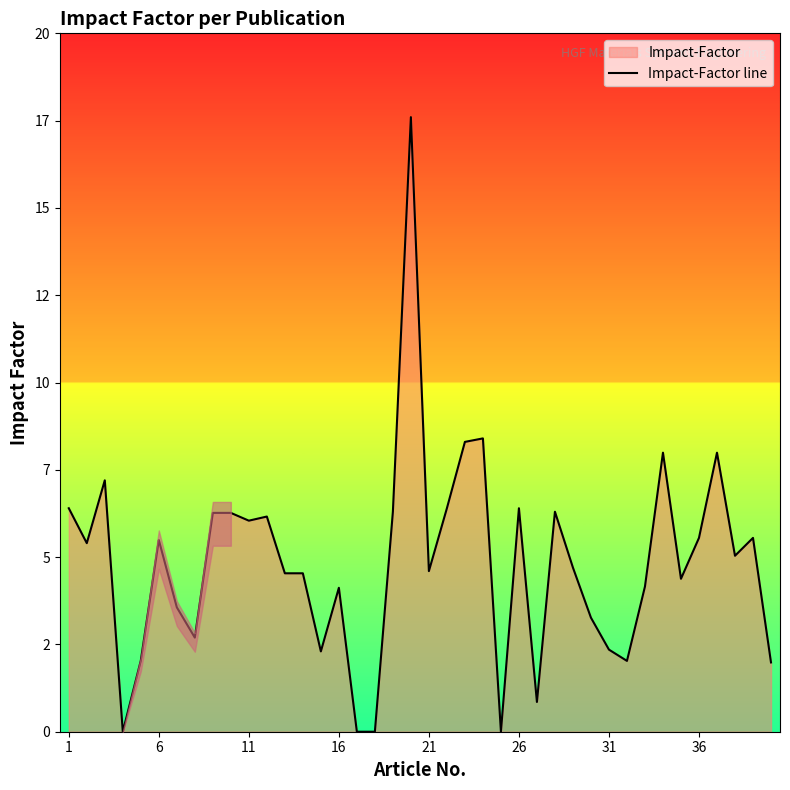

The value at 34 is 7.4. True or false?

False